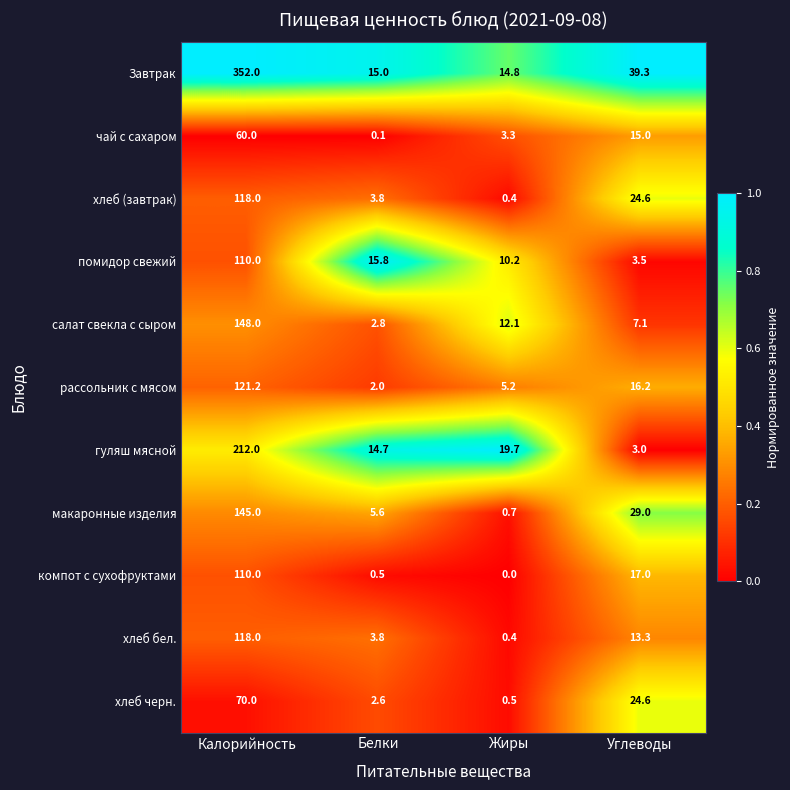

Which series has the largest range (max minus min)?

Завтрак